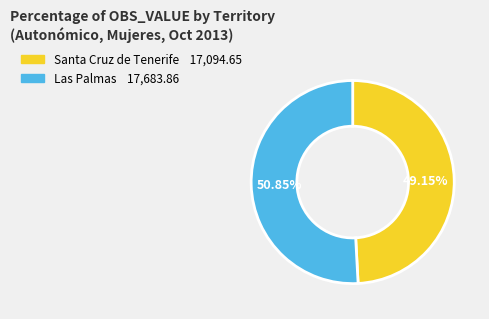

Do Santa Cruz de Tenerife and Las Palmas together represent more than half of the pie?

Yes